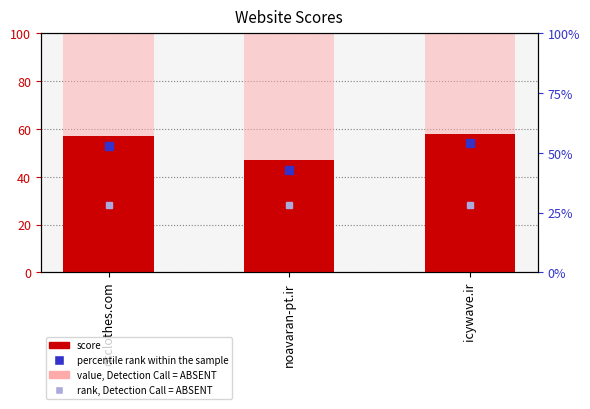

Where does the data first go above 57?

icywave.ir